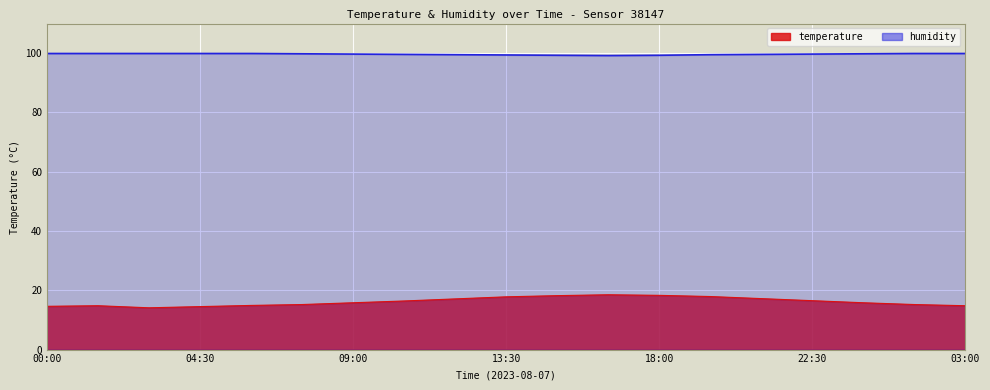

True or false: humidity and temperature cross at least once.

False